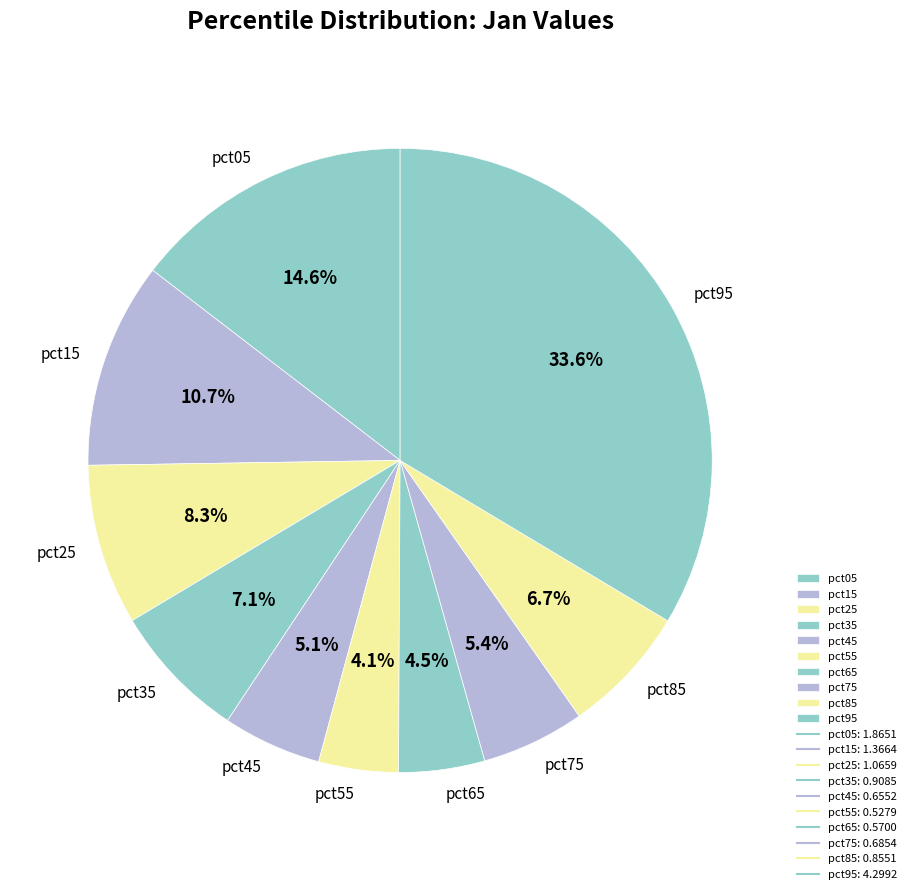

Approximately how many times larger is the value at pct75 compared to pct05?

0.4